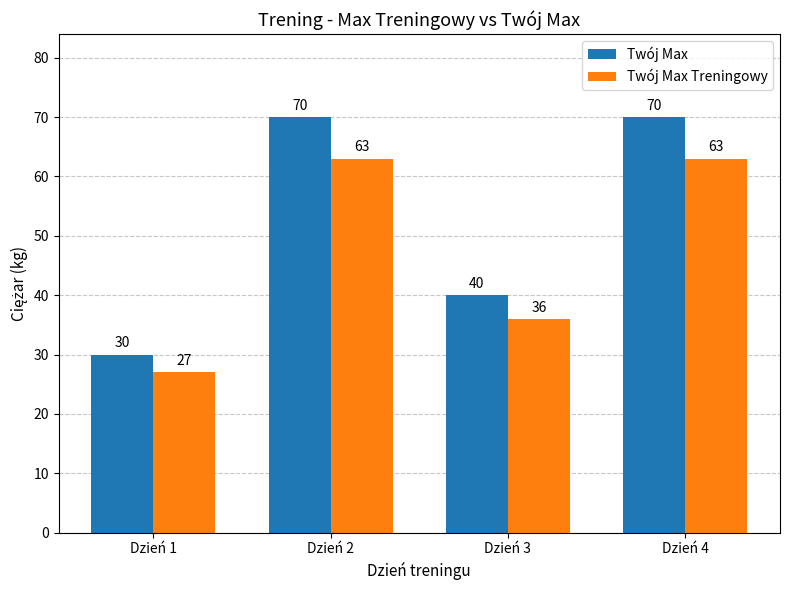

What is the maximum value shown in the chart?

70